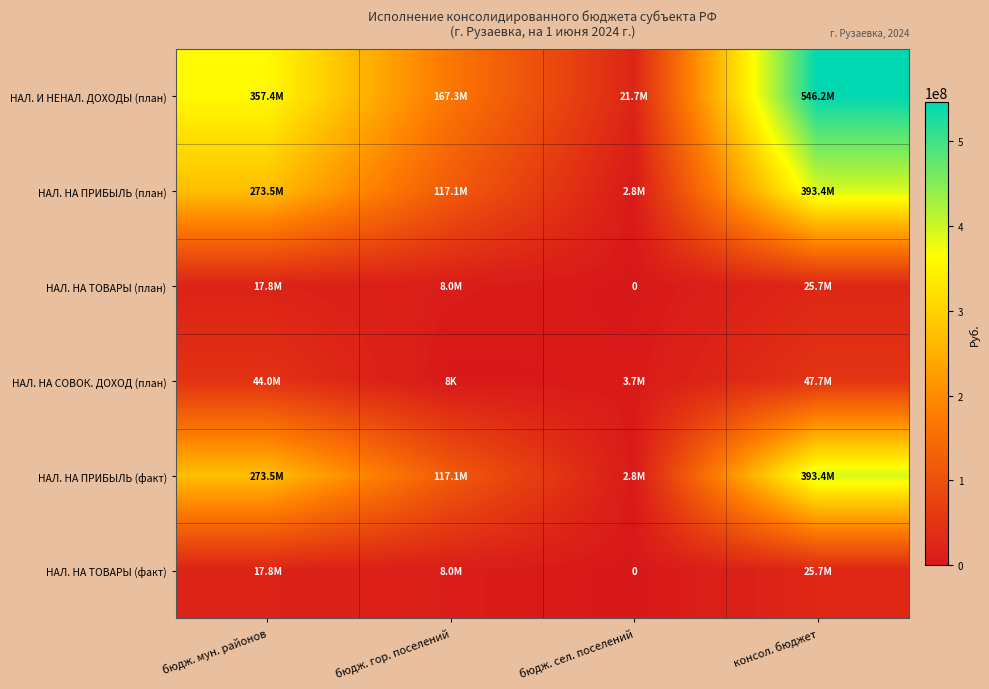

Which category has the lowest value across all series?

бюдж. сел. поселений